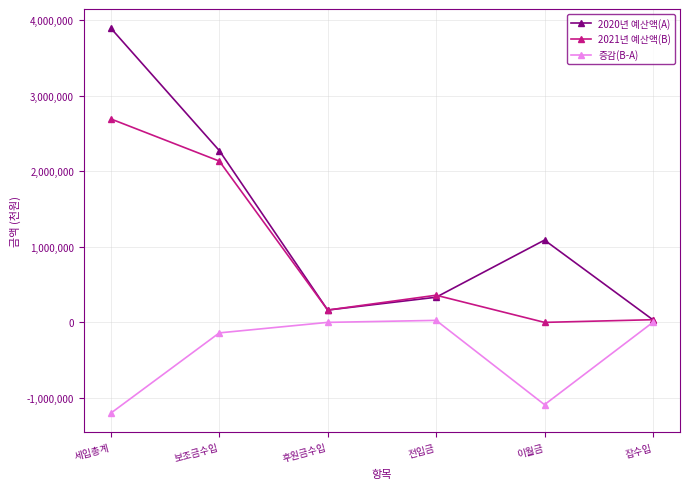

What is the difference between the maximum and second lowest values in the 2020년 예산액(A) series?

3728708